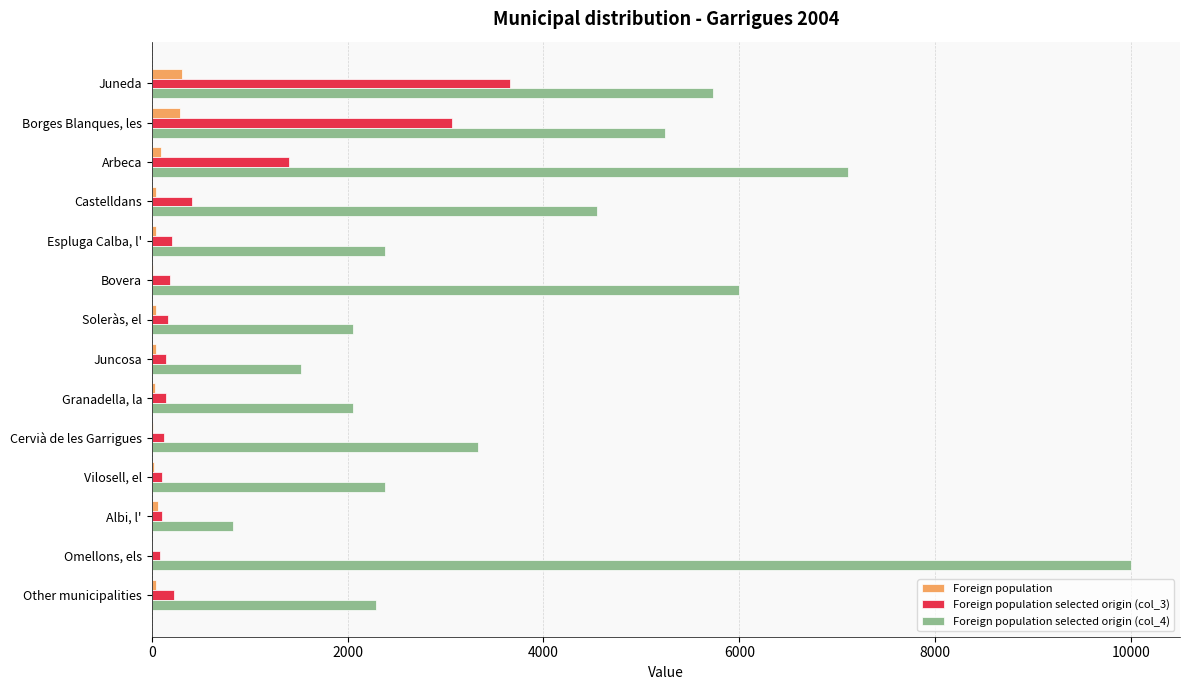

Which series has the largest range (max minus min)?

Foreign population selected origin (col_4)